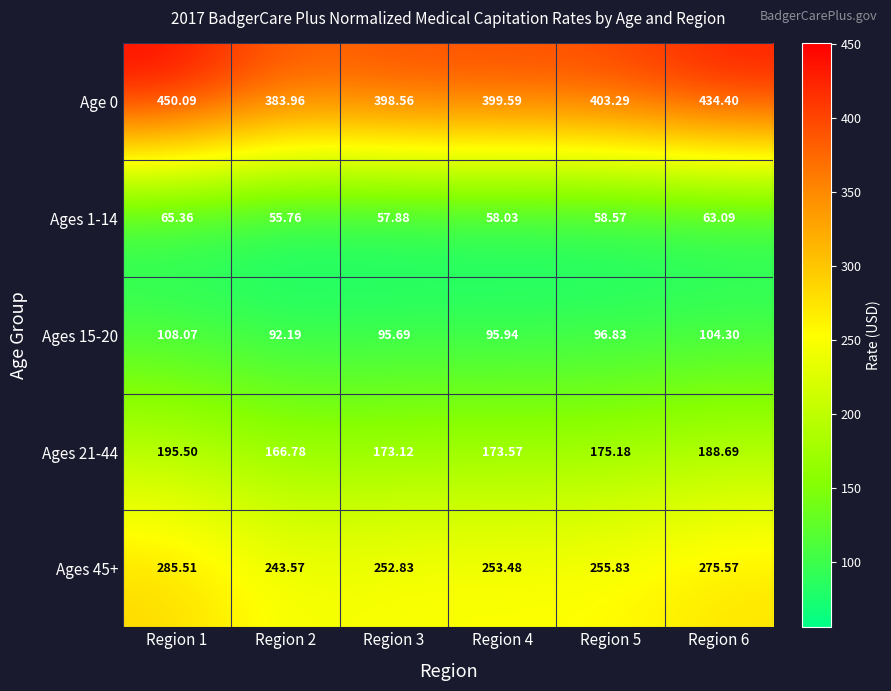

Is the value of Ages 1-14 at Region 4 greater than the value of Age 0 at Region 3?

No